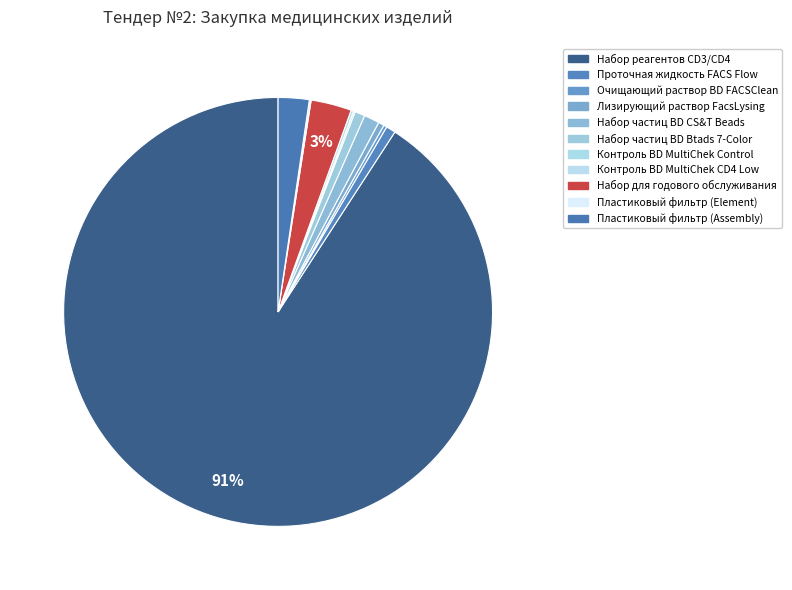

The Контроль BD MultiChek CD4 Low slice represents 0% of the pie. True or false?

True